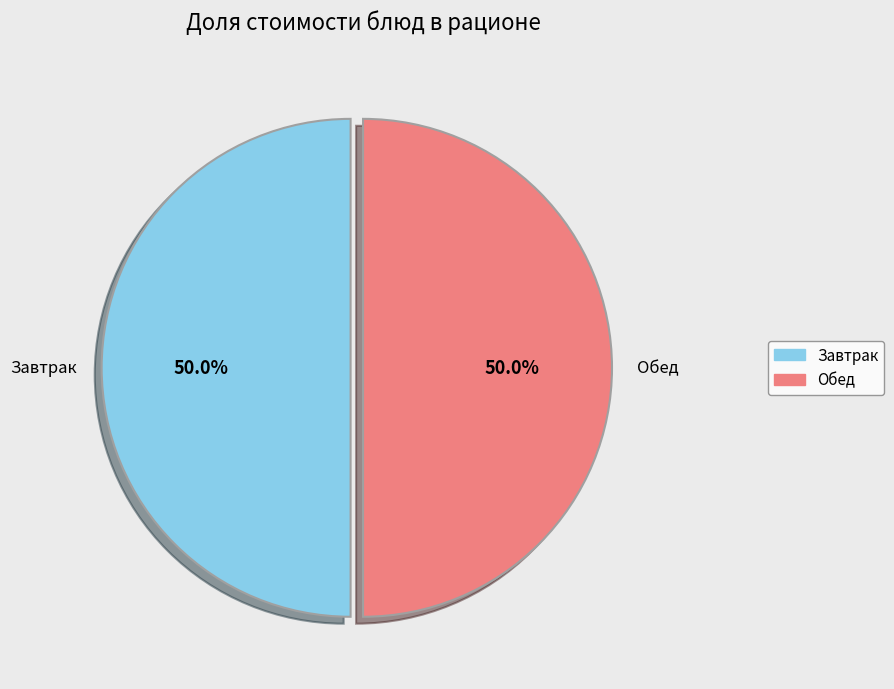

To the nearest percent, what is the average slice percentage?

50%